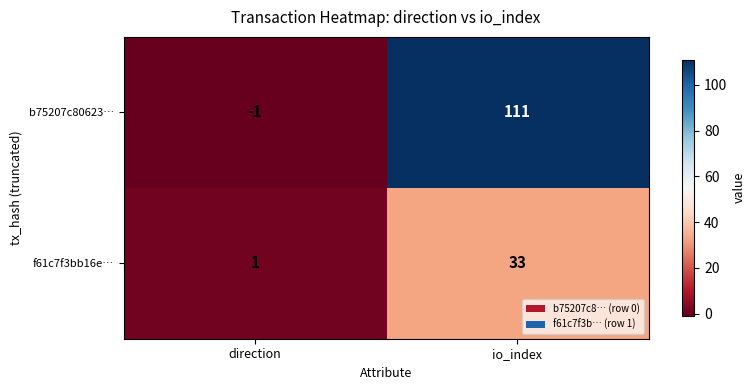

What is the difference between the highest and lowest values at direction?

2